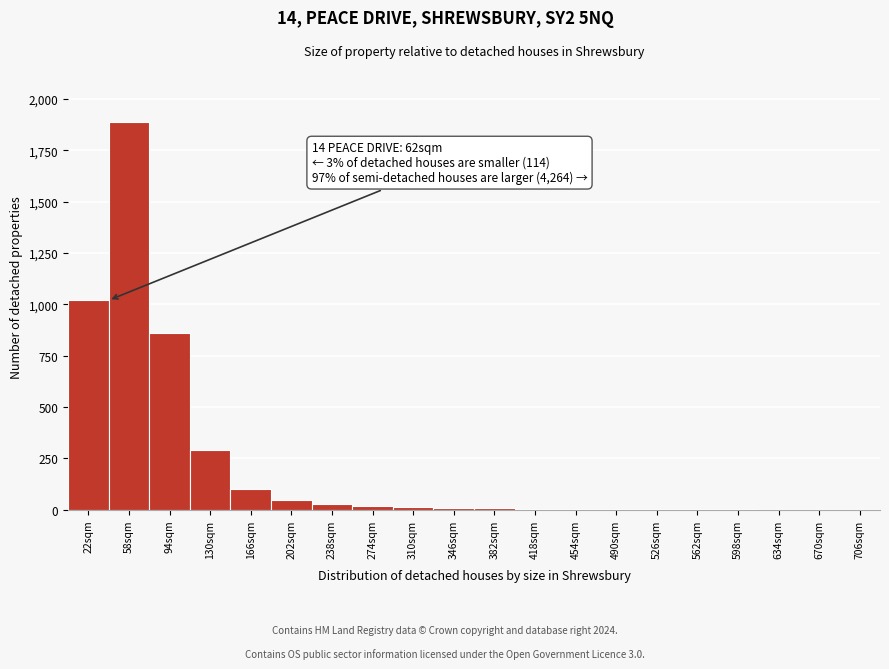

Which label corresponds to the largest value in the chart?

58sqm